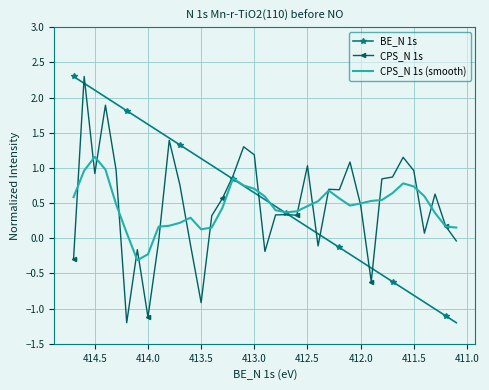

Which series has the largest range (max minus min)?

BE_N 1s